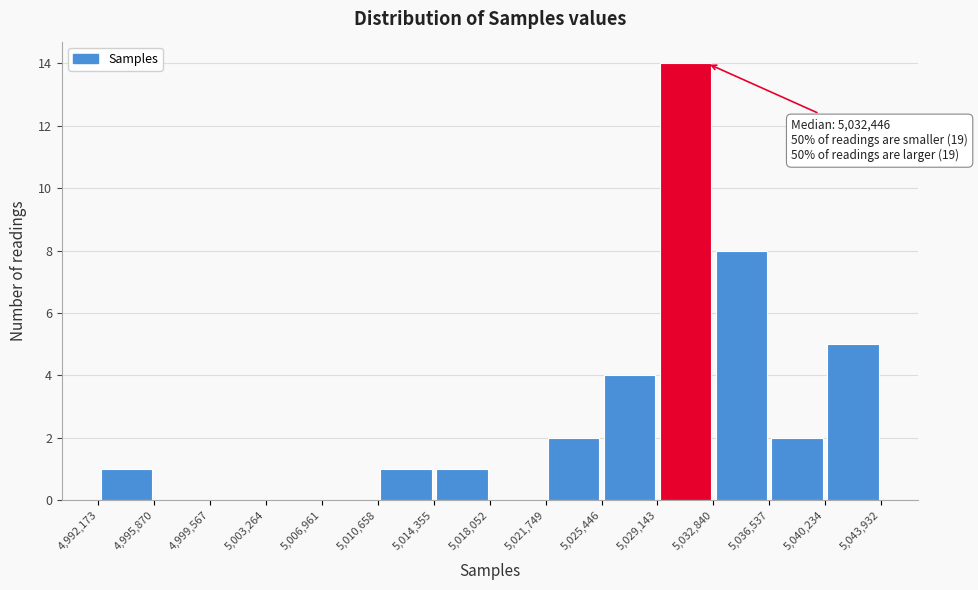

Which range on the x-axis has the tallest bar?

5,029,143 to 5,032,840